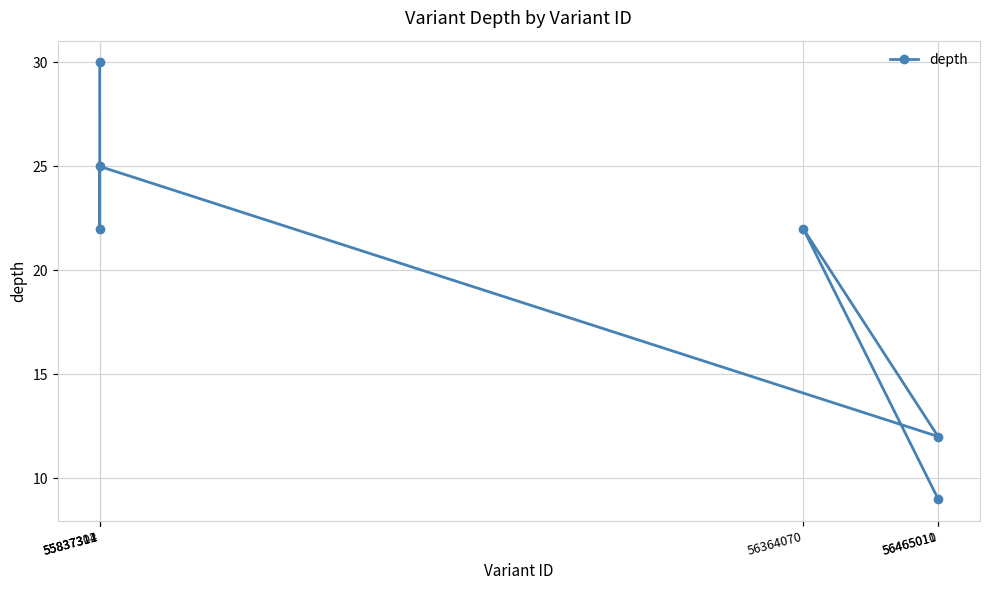

The chart shows a value of 8 at 56364070. True or false?

False